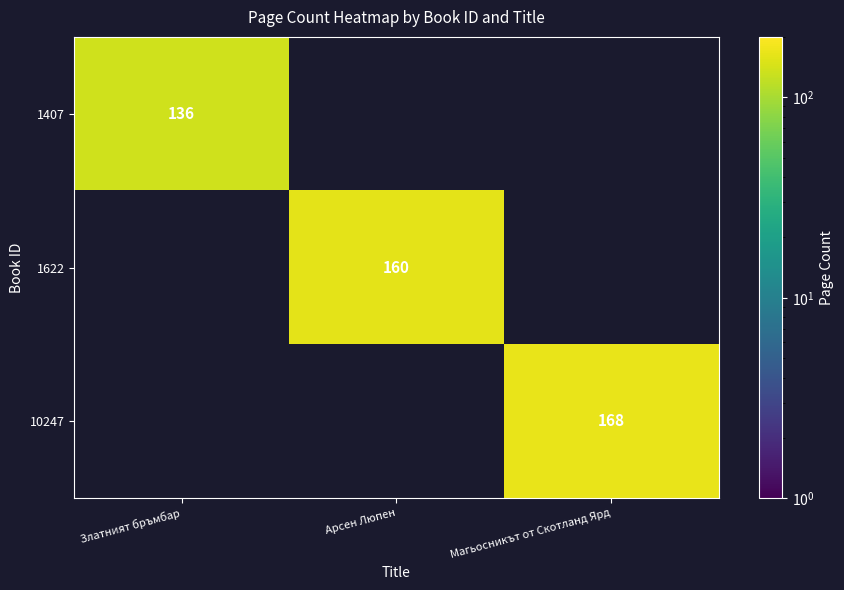

Is the value of 1407 at Златният бръмбар greater than the value of 10247 at Магьосникът от Скотланд Ярд?

No